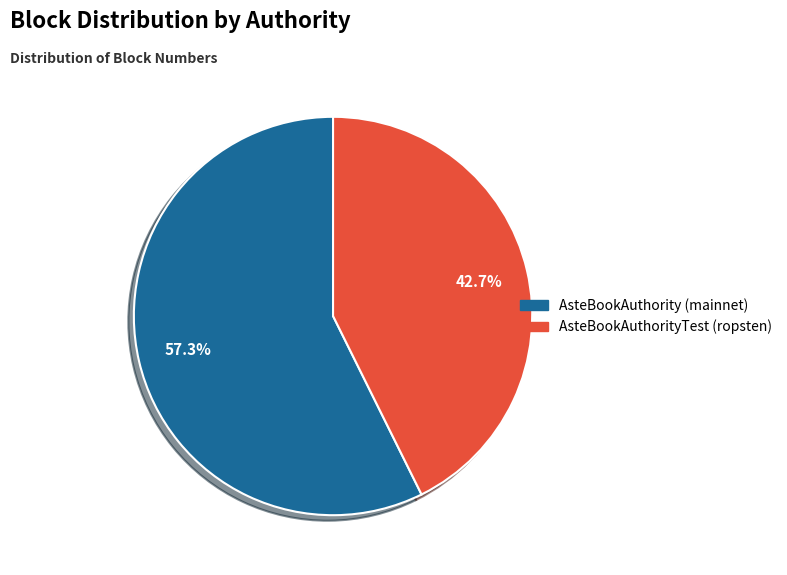

Is there a majority slice in this chart?

Yes